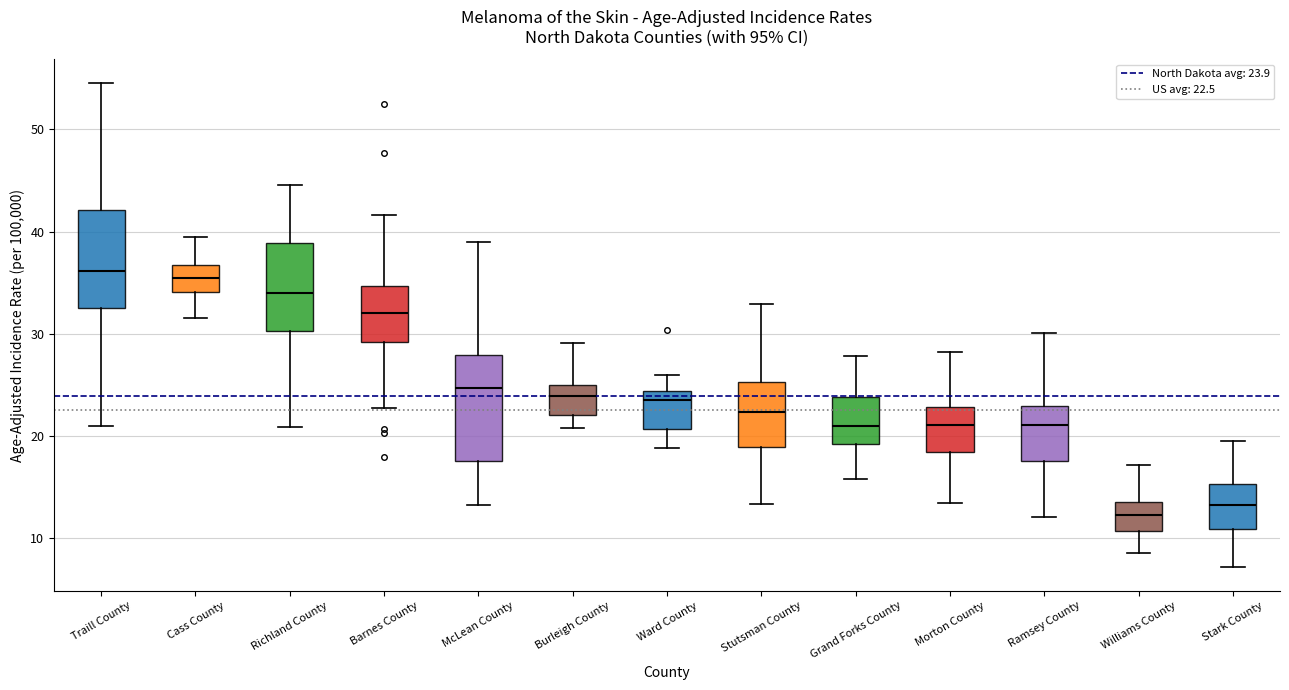

Reading left to right, read every box against the y-axis: the position of its median line, the range the box covers, and the ends of its whiskers. The values are not printed on the chart, so give them approximately, as read against the axis.

Traill County: median 36, box 33 to 42, whiskers 21 to 54
Cass County: median 35, box 34 to 37, whiskers 32 to 39
Richland County: median 34, box 30 to 39, whiskers 21 to 45
Barnes County: median 32, box 29 to 35, whiskers 23 to 42
McLean County: median 25, box 18 to 28, whiskers 13 to 39
Burleigh County: median 24, box 22 to 25, whiskers 21 to 29
Ward County: median 24 (just below the box's upper edge), box 21 to 24, whiskers 19 to 26
Stutsman County: median 22, box 19 to 25, whiskers 13 to 33
Grand Forks County: median 21, box 19 to 24, whiskers 16 to 28
Morton County: median 21, box 18 to 23, whiskers 13 to 28
Ramsey County: median 21, box 18 to 23, whiskers 12 to 30
Williams County: median 12, box 11 to 14, whiskers 9 to 17
Stark County: median 13, box 11 to 15, whiskers 7 to 19